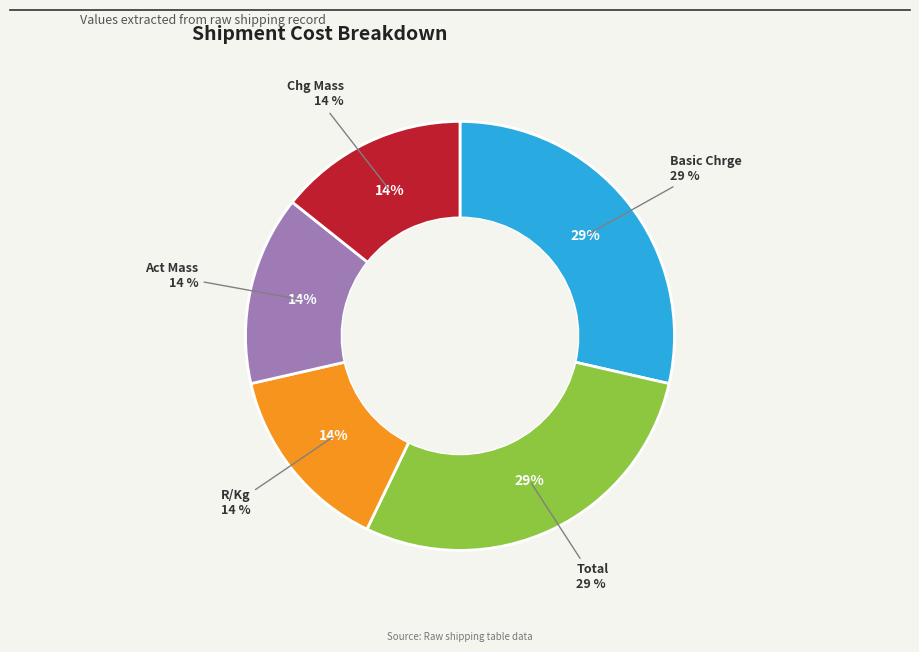

The Total slice represents 19% of the pie. True or false?

False